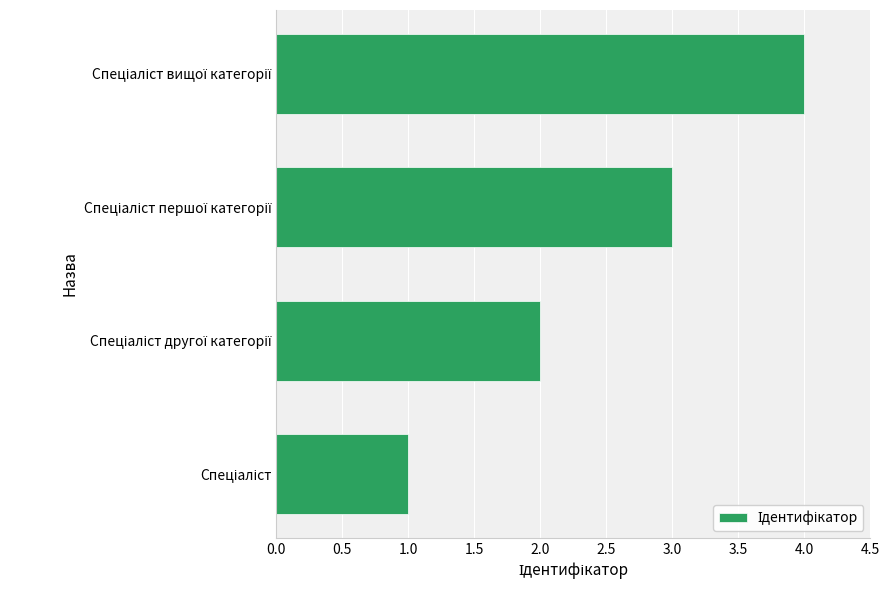

Count the number of data series in this chart.

1